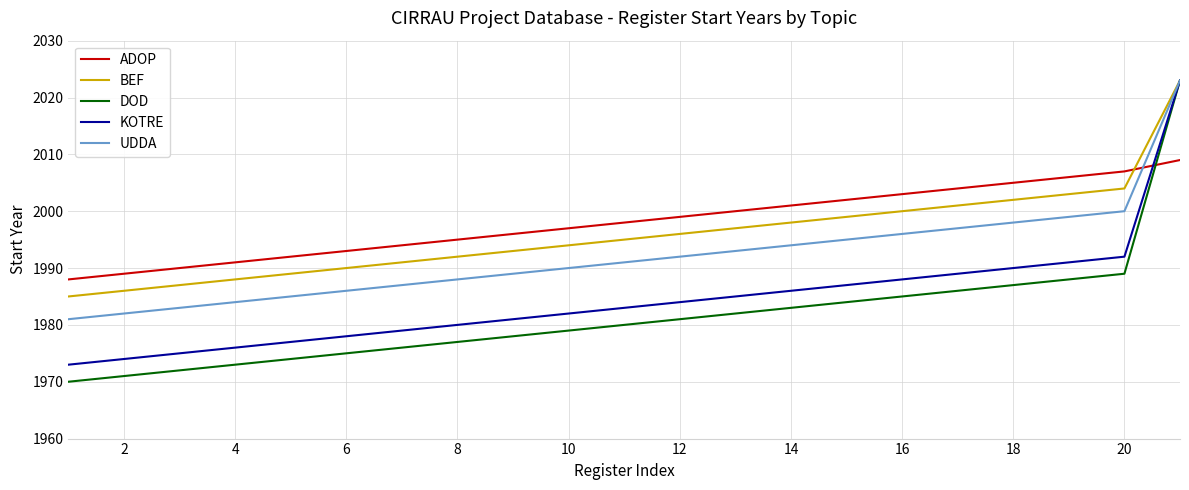

How many intersections are there between ADOP and DOD?

1